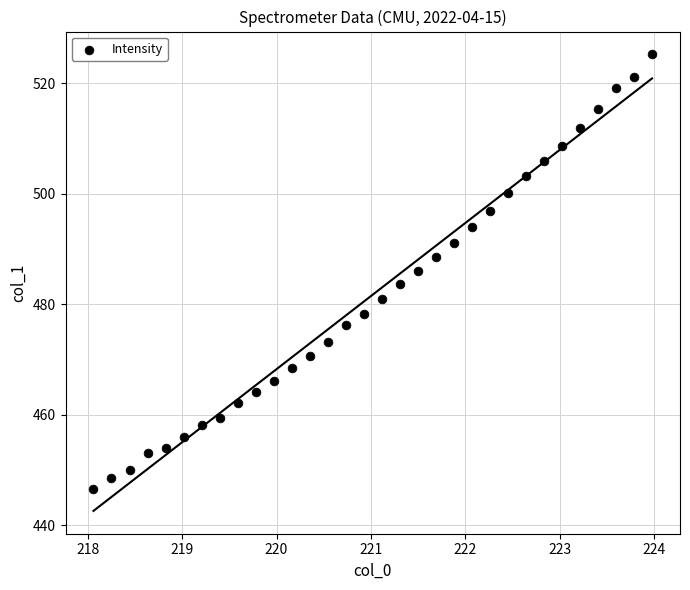

What is the range of X values (max minus min)?

5.9